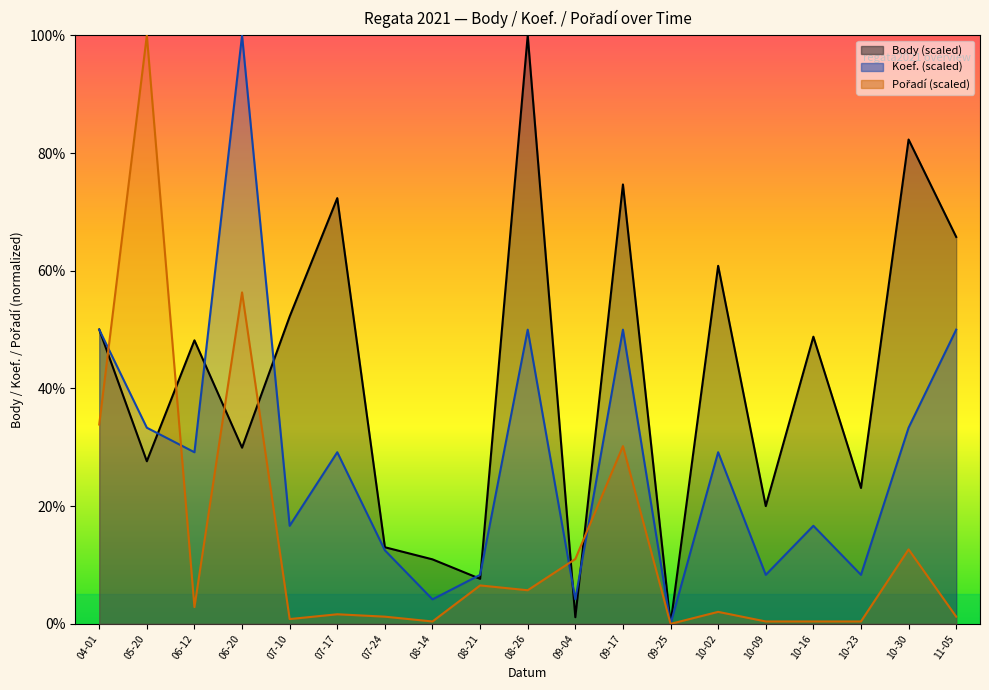

At which label does Body reach its peak?

08-26